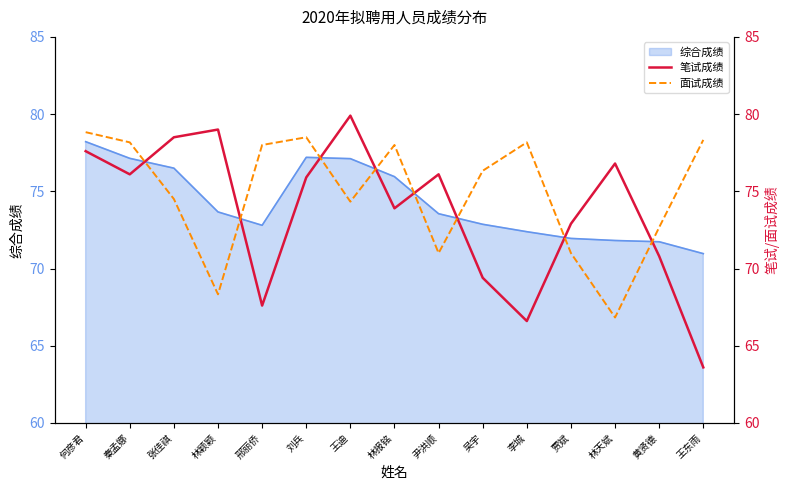

The value of 笔试成绩 at 李城 is 111.3. True or false?

False